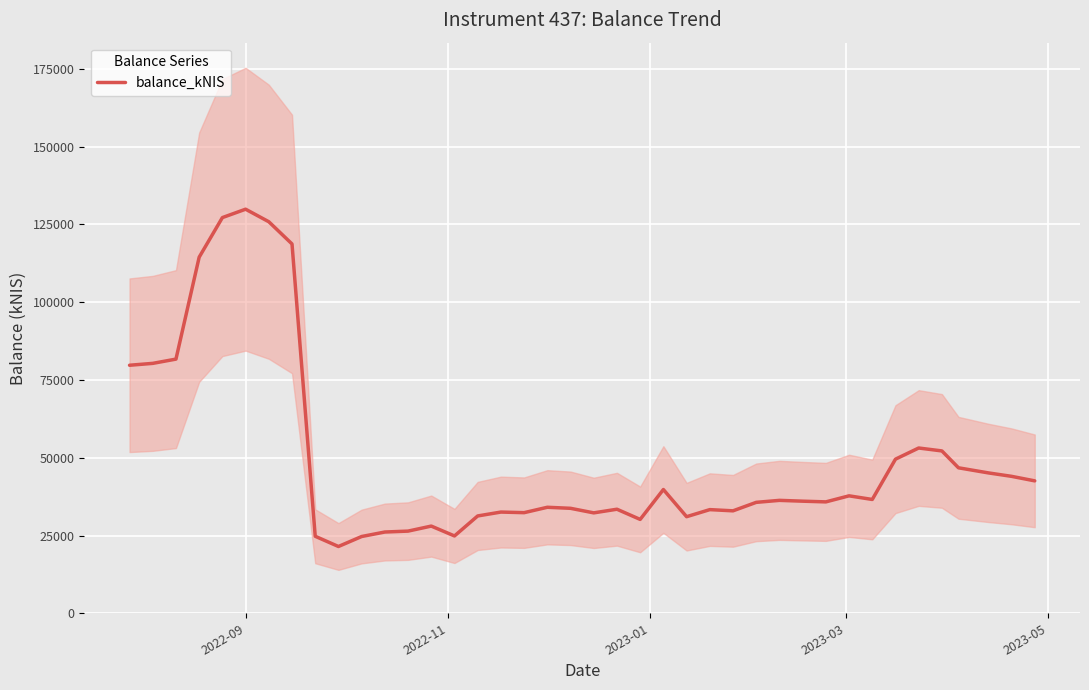

Does the chart display data point markers on the line(s)?

No